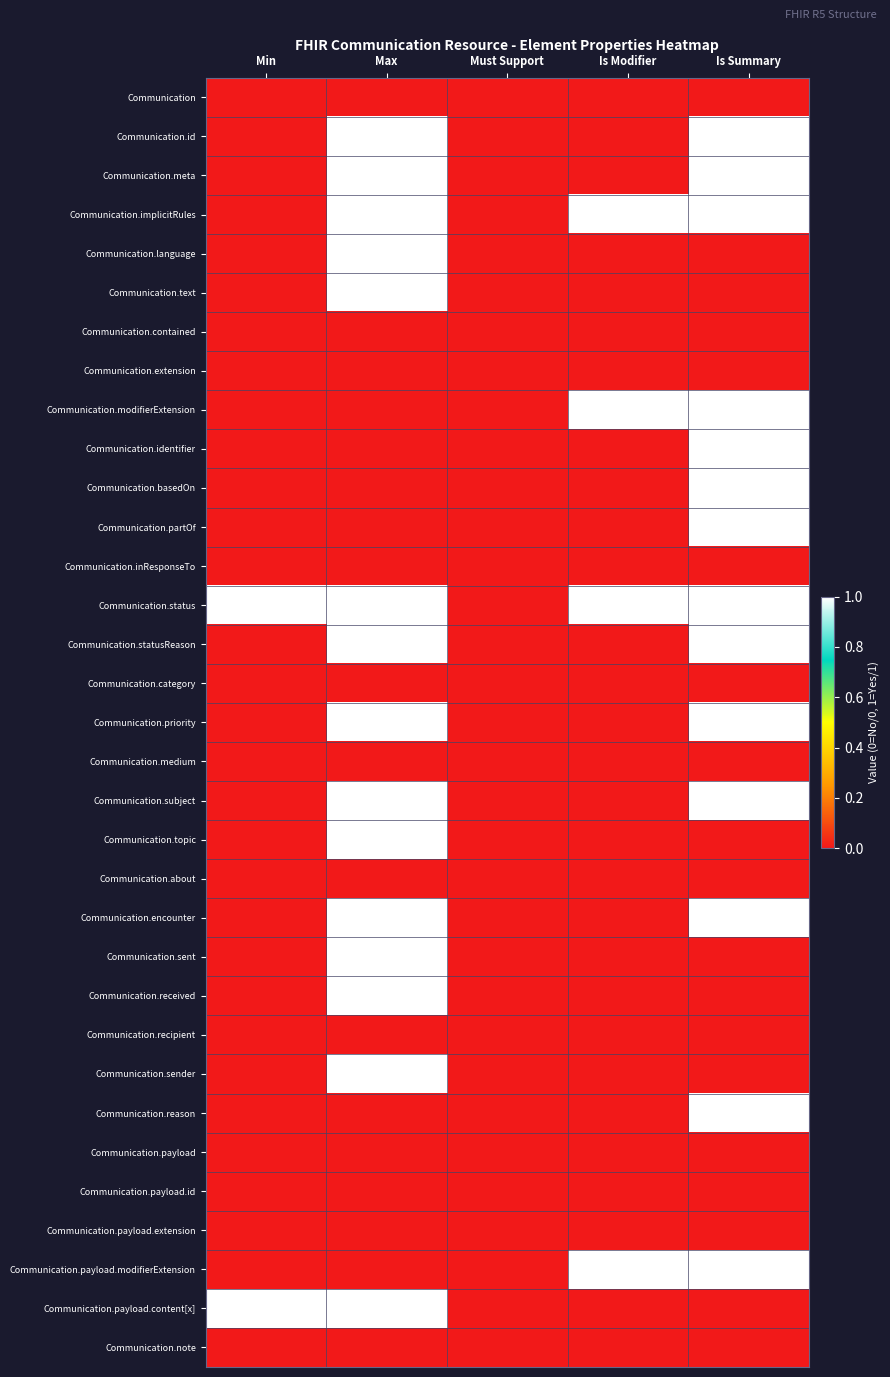

Reading left to right, extract all data points from this chart.

Communication: Min=0	Max=0	Must Support=0	Is Modifier=0	Is Summary=0
Communication.id: Min=0	Max=1	Must Support=0	Is Modifier=0	Is Summary=1
Communication.meta: Min=0	Max=1	Must Support=0	Is Modifier=0	Is Summary=1
Communication.implicitRules: Min=0	Max=1	Must Support=0	Is Modifier=1	Is Summary=1
Communication.language: Min=0	Max=1	Must Support=0	Is Modifier=0	Is Summary=0
Communication.text: Min=0	Max=1	Must Support=0	Is Modifier=0	Is Summary=0
Communication.contained: Min=0	Max=0	Must Support=0	Is Modifier=0	Is Summary=0
Communication.extension: Min=0	Max=0	Must Support=0	Is Modifier=0	Is Summary=0
Communication.modifierExtension: Min=0	Max=0	Must Support=0	Is Modifier=1	Is Summary=1
Communication.identifier: Min=0	Max=0	Must Support=0	Is Modifier=0	Is Summary=1
Communication.basedOn: Min=0	Max=0	Must Support=0	Is Modifier=0	Is Summary=1
Communication.partOf: Min=0	Max=0	Must Support=0	Is Modifier=0	Is Summary=1
Communication.inResponseTo: Min=0	Max=0	Must Support=0	Is Modifier=0	Is Summary=0
Communication.status: Min=1	Max=1	Must Support=0	Is Modifier=1	Is Summary=1
Communication.statusReason: Min=0	Max=1	Must Support=0	Is Modifier=0	Is Summary=1
Communication.category: Min=0	Max=0	Must Support=0	Is Modifier=0	Is Summary=0
Communication.priority: Min=0	Max=1	Must Support=0	Is Modifier=0	Is Summary=1
Communication.medium: Min=0	Max=0	Must Support=0	Is Modifier=0	Is Summary=0
Communication.subject: Min=0	Max=1	Must Support=0	Is Modifier=0	Is Summary=1
Communication.topic: Min=0	Max=1	Must Support=0	Is Modifier=0	Is Summary=0
Communication.about: Min=0	Max=0	Must Support=0	Is Modifier=0	Is Summary=0
Communication.encounter: Min=0	Max=1	Must Support=0	Is Modifier=0	Is Summary=1
Communication.sent: Min=0	Max=1	Must Support=0	Is Modifier=0	Is Summary=0
Communication.received: Min=0	Max=1	Must Support=0	Is Modifier=0	Is Summary=0
Communication.recipient: Min=0	Max=0	Must Support=0	Is Modifier=0	Is Summary=0
Communication.sender: Min=0	Max=1	Must Support=0	Is Modifier=0	Is Summary=0
Communication.reason: Min=0	Max=0	Must Support=0	Is Modifier=0	Is Summary=1
Communication.payload: Min=0	Max=0	Must Support=0	Is Modifier=0	Is Summary=0
Communication.payload.id: Min=0	Max=0	Must Support=0	Is Modifier=0	Is Summary=0
Communication.payload.extension: Min=0	Max=0	Must Support=0	Is Modifier=0	Is Summary=0
Communication.payload.modifierExtension: Min=0	Max=0	Must Support=0	Is Modifier=1	Is Summary=1
Communication.payload.content[x]: Min=1	Max=1	Must Support=0	Is Modifier=0	Is Summary=0
Communication.note: Min=0	Max=0	Must Support=0	Is Modifier=0	Is Summary=0